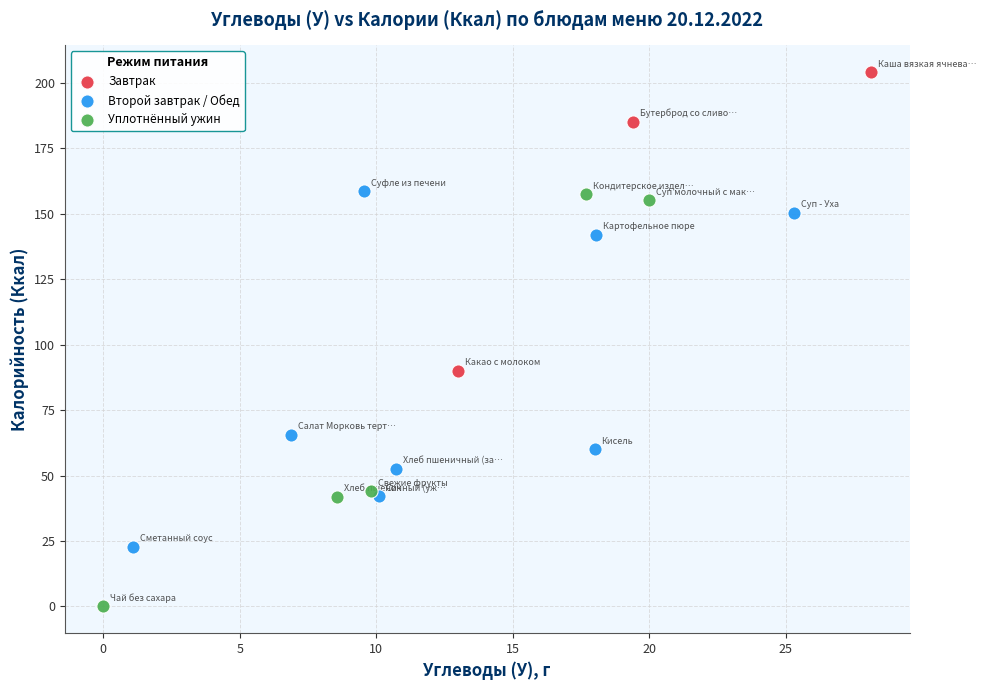

Which series contains the lowest Y value?

Уплотнённый ужин